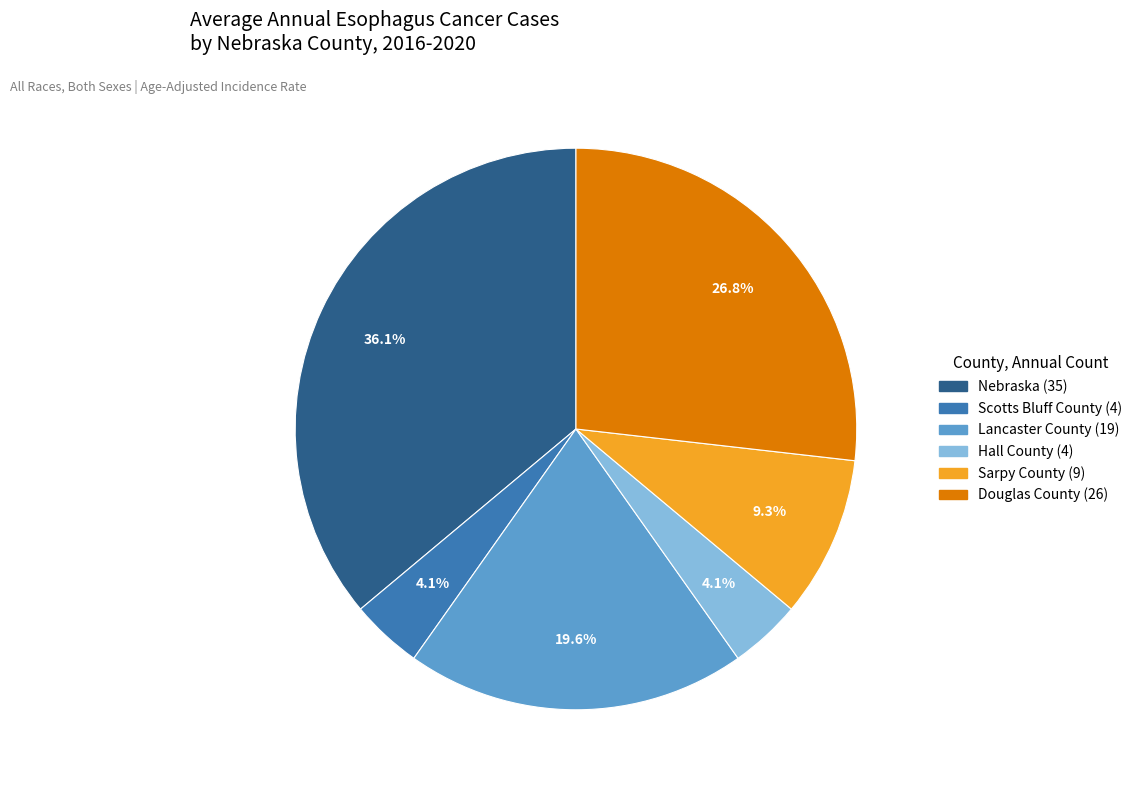

To the nearest percent, what is the average slice percentage?

17%